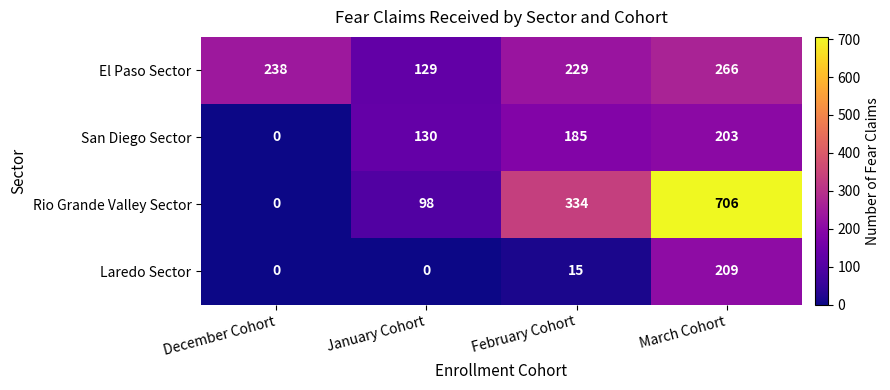

Which series changed the most between January Cohort and March Cohort?

Rio Grande Valley Sector